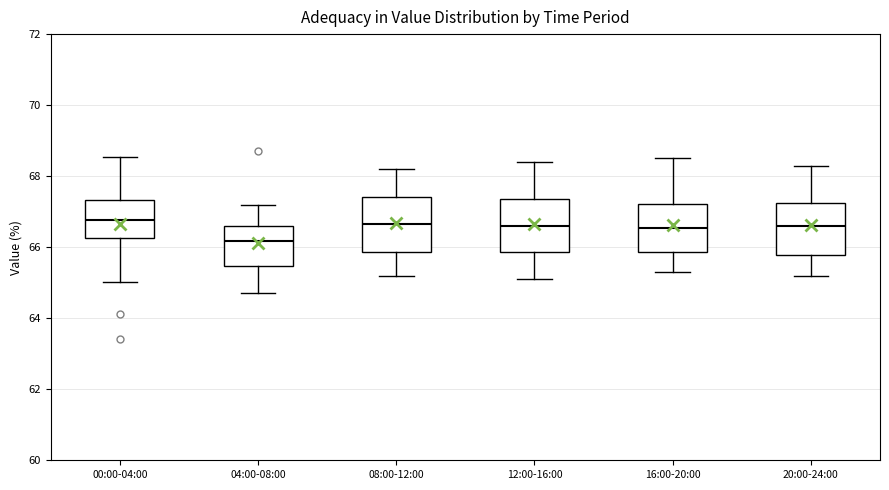

Which box has the lowest median line?

04:00-08:00